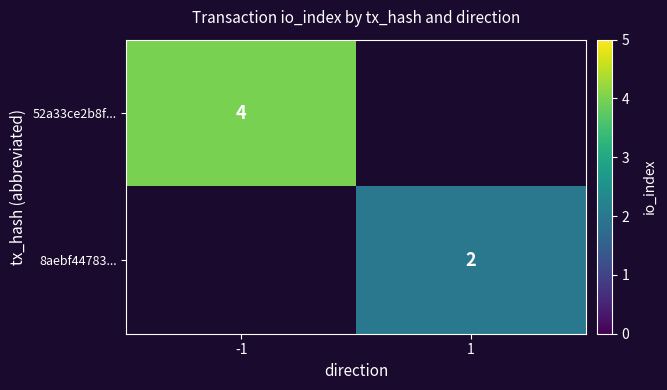

How many series are shown in this chart?

2